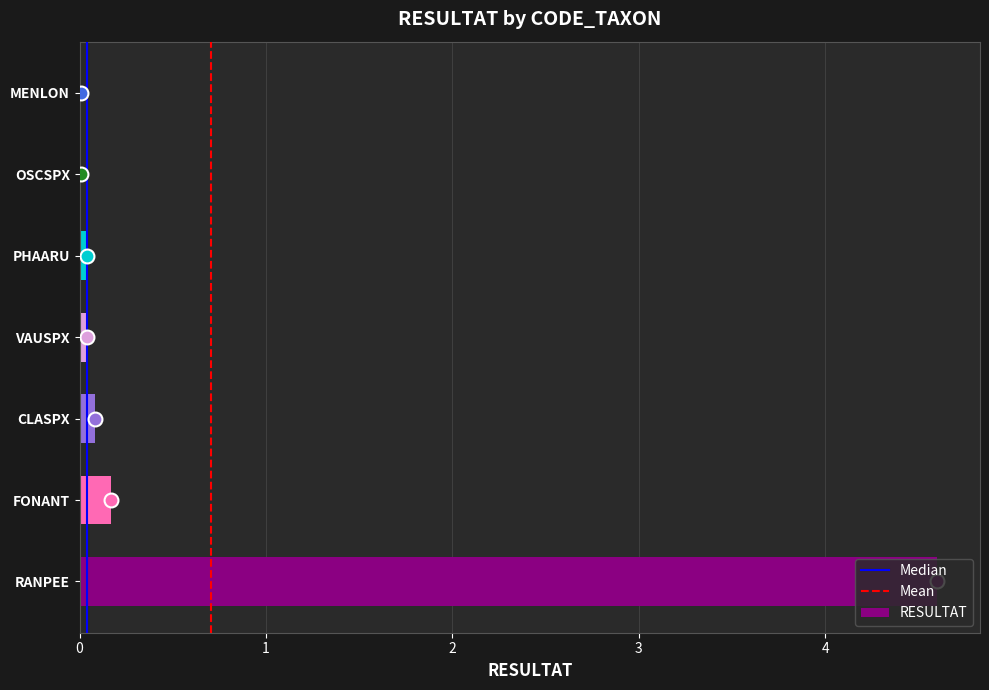

Which category has the highest value across all series?

RANPEE